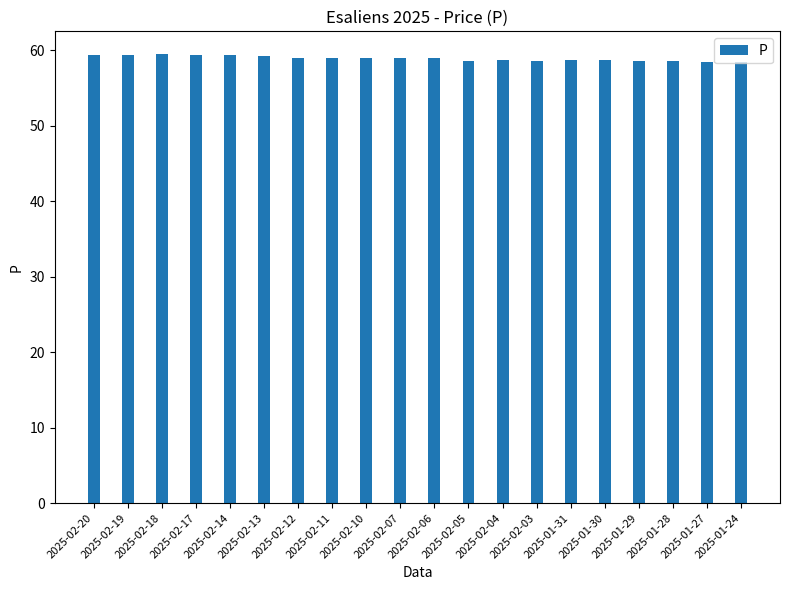

The chart shows a value of 31.2 at 2025-01-28. True or false?

False